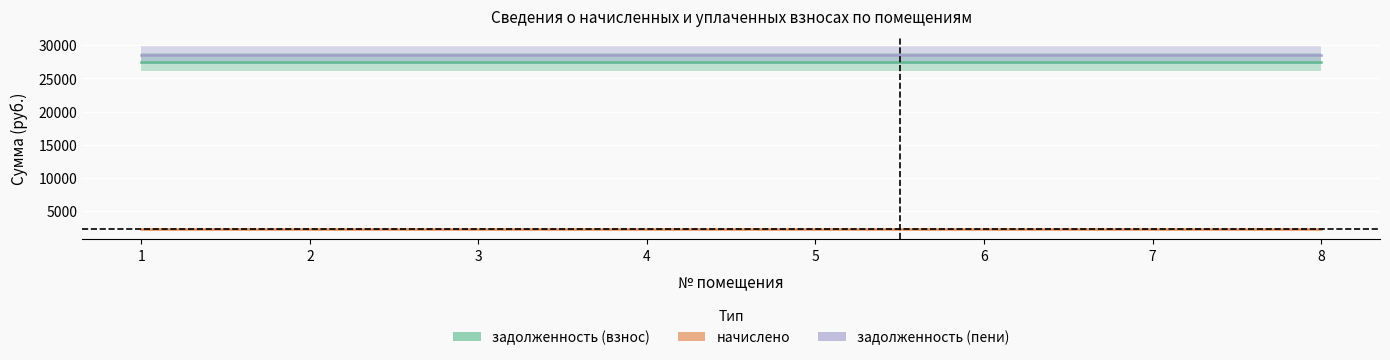

Reading right to left, transcribe all the data shown in this chart.

задолженность (взнос): 8=27461.3	7=27461.3	6=27461.3	5=27461.3	4=27461.3	3=27461.3	2=27461.3	1=27461.3
начислено: 8=2184.0	7=2184.0	6=2184.0	5=2184.0	4=2184.0	3=2184.0	2=2184.0	1=2184.0
задолженность (пени): 8=28553.3	7=28553.3	6=28553.3	5=28553.3	4=28553.3	3=28553.3	2=28553.3	1=28553.3